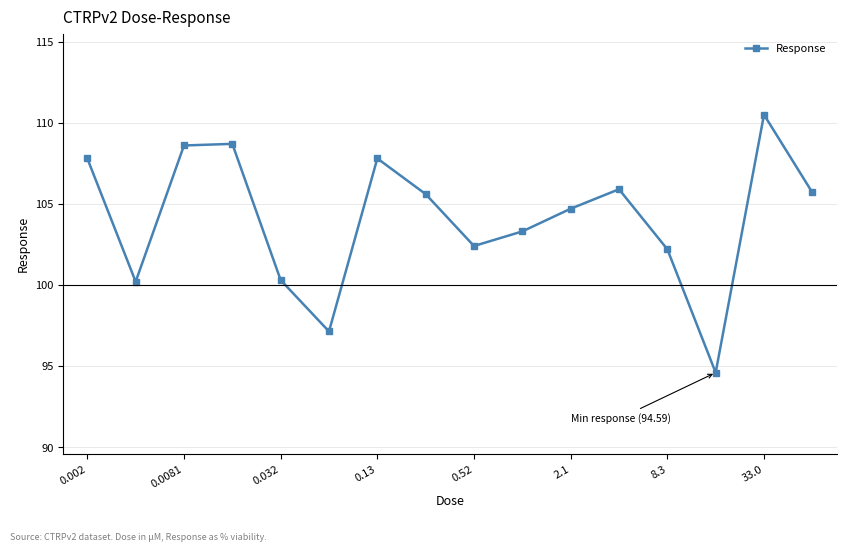

What is the greatest value displayed?

110.5